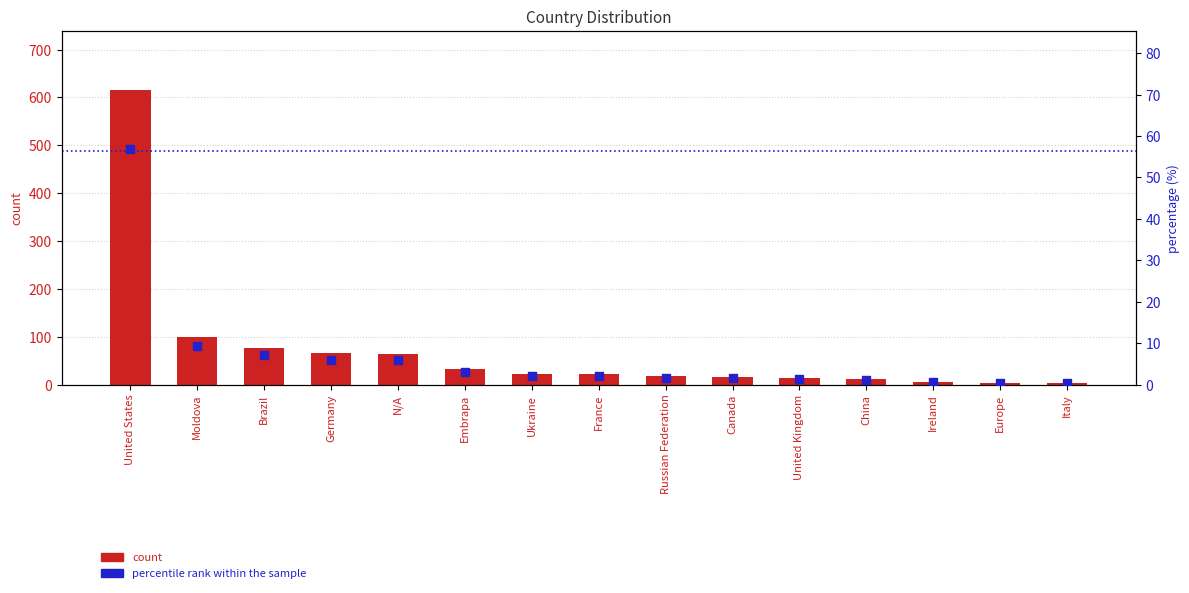

Which series has the widest spread of Y values?

count